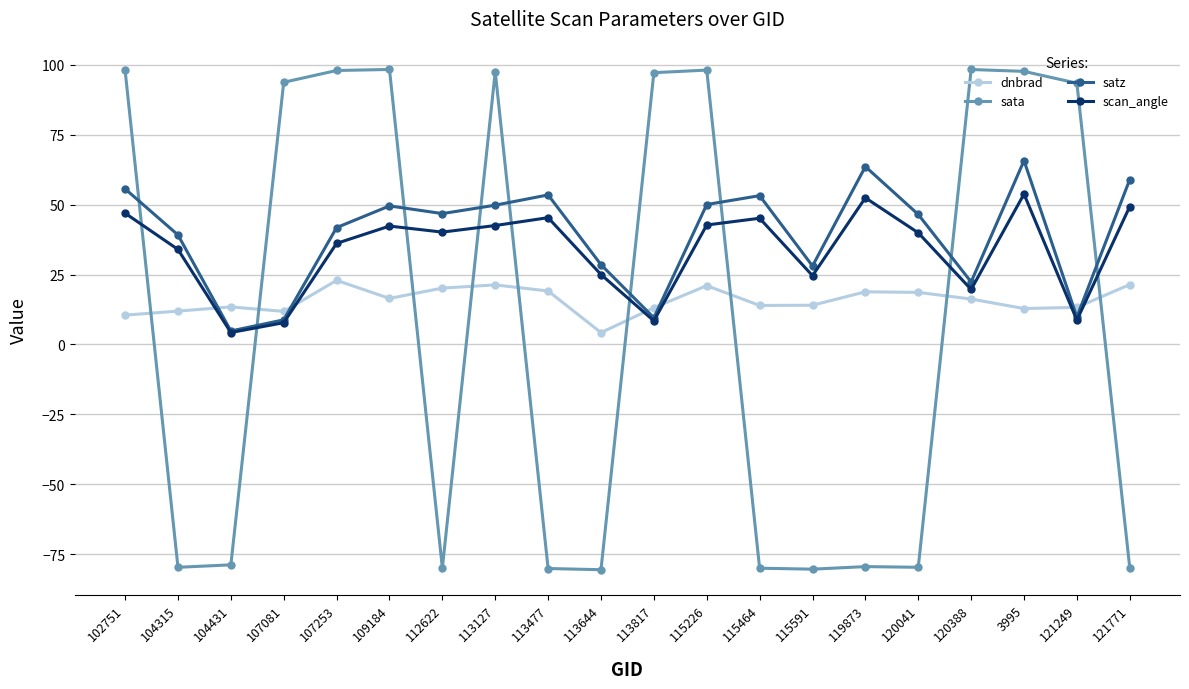

Which series has the largest range (max minus min)?

sata